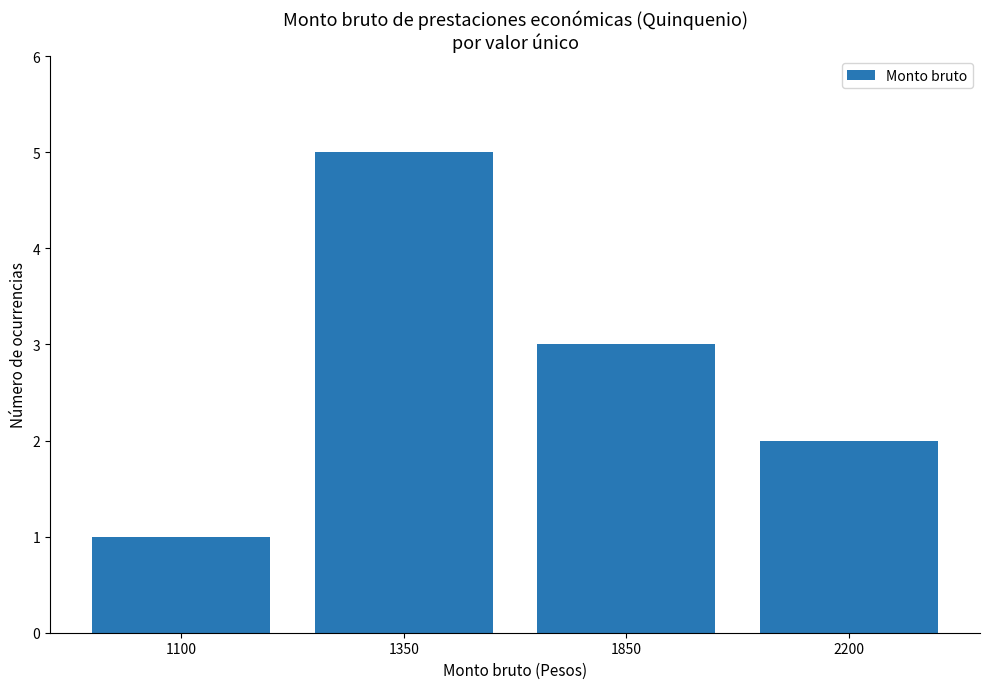

Reading left to right, what are all the values shown in this chart?

1100=1	1350=5	1850=3	2200=2